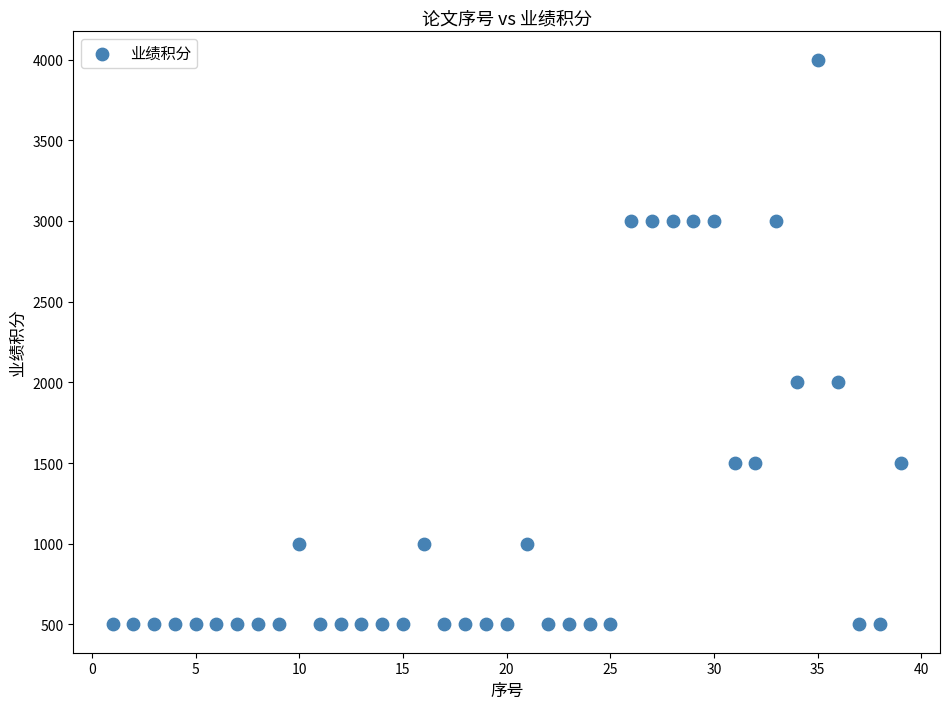

What is the range of X values (max minus min)?

38